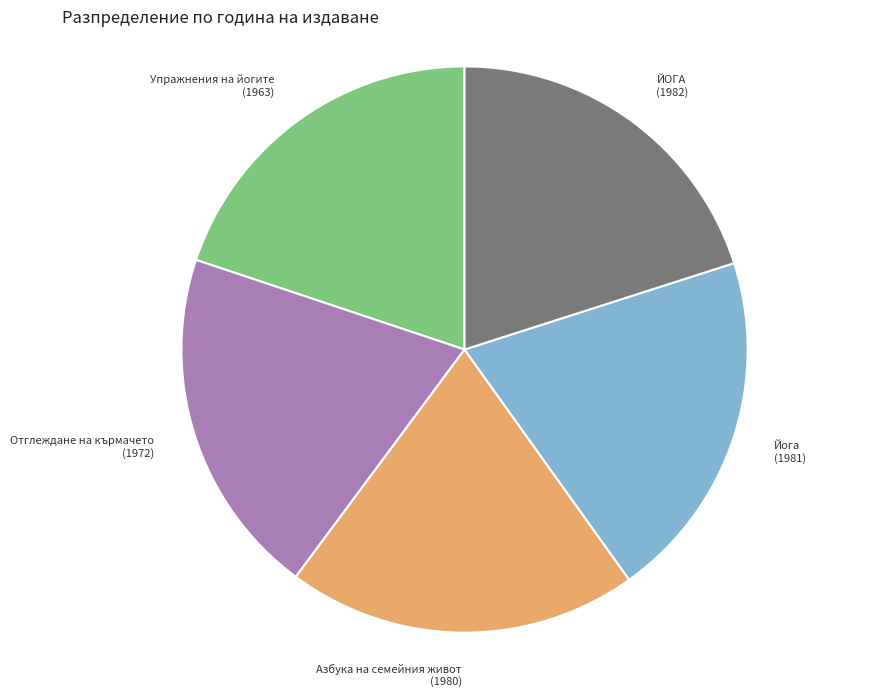

Is there any slice that represents more than half of the pie?

No